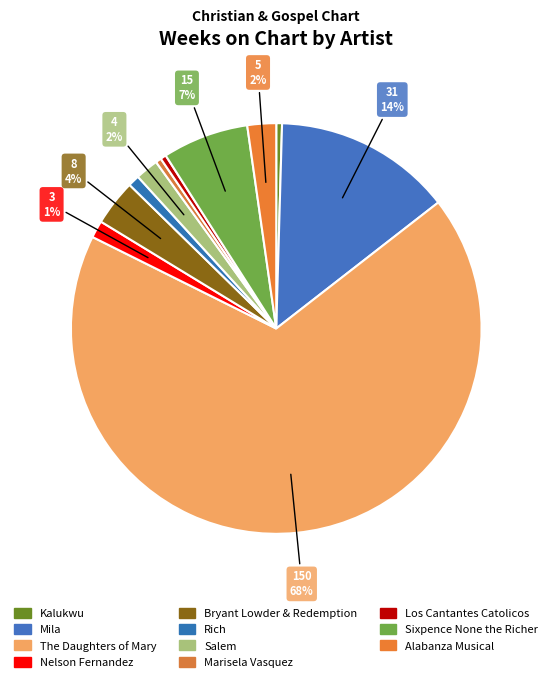

How much of the chart is everything except Los Cantantes Catolicos?

99.5%